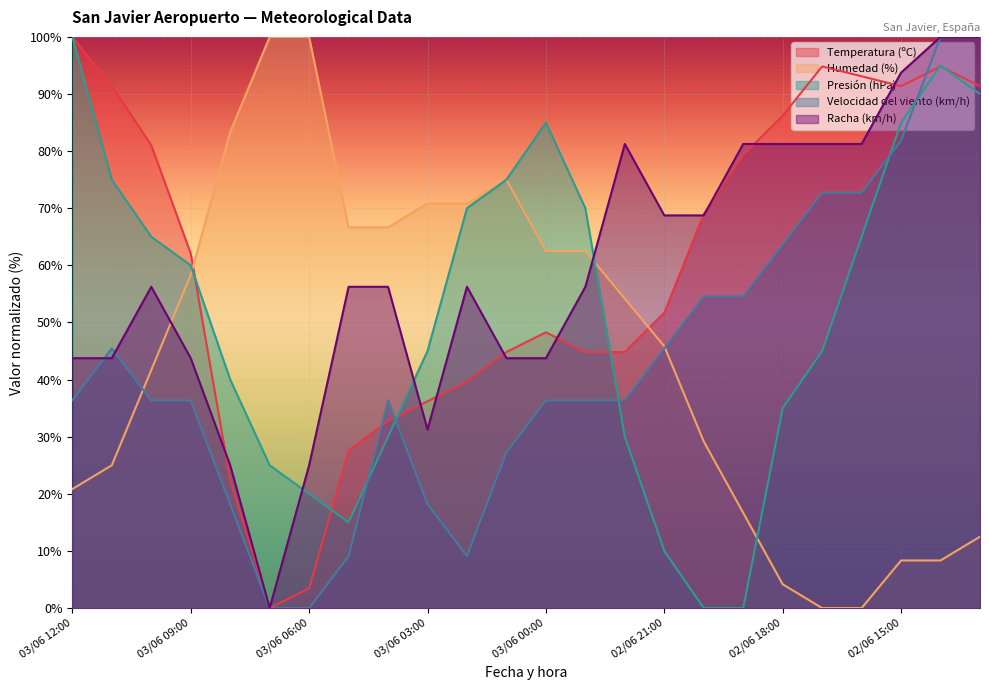

What is the label of the 6th point from the right?

02/06 18:00